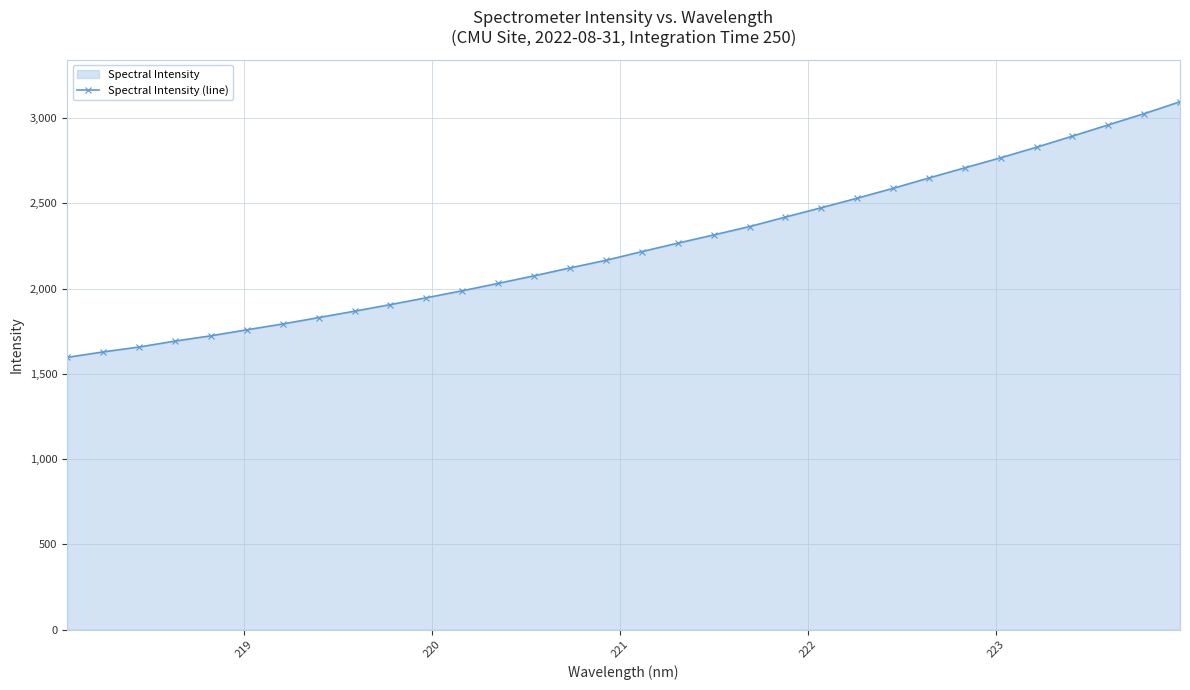

What is the difference between the maximum and minimum values?

1499.3